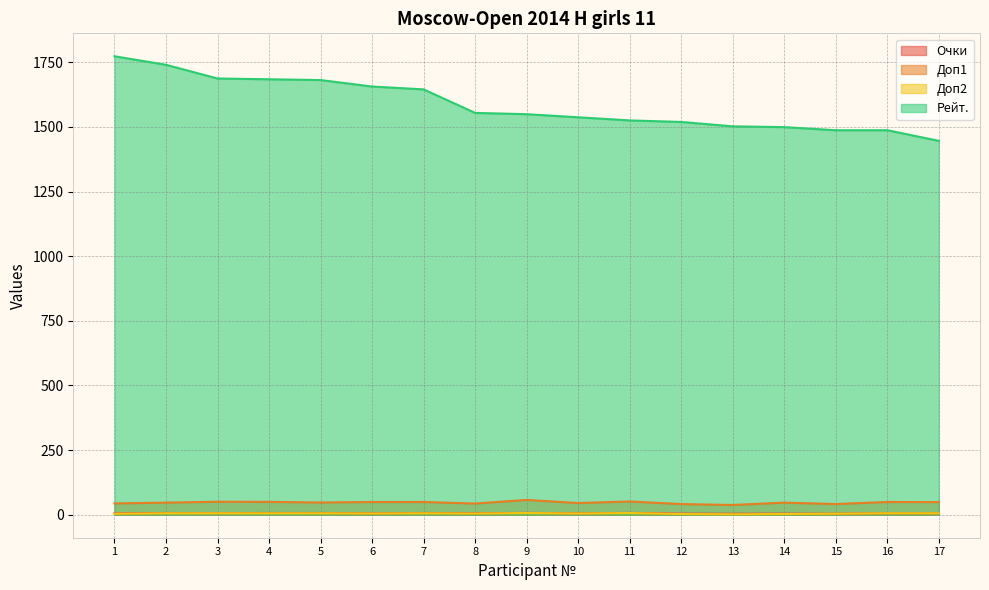

Which series has the largest total across all categories?

Рейт.